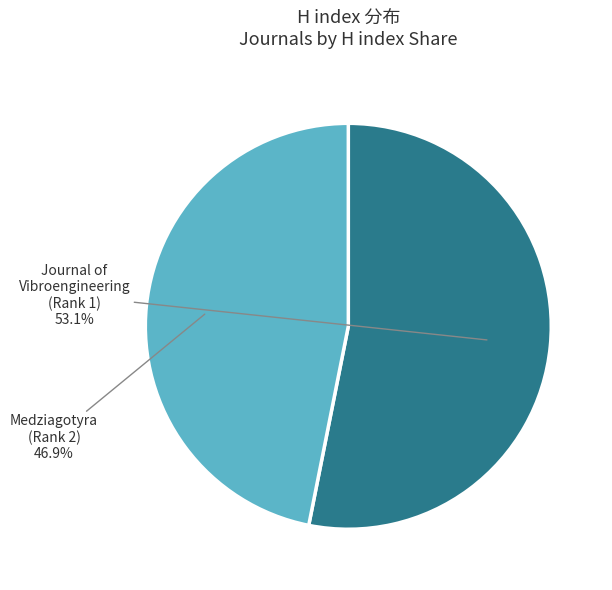

How many segments does this pie chart have?

2